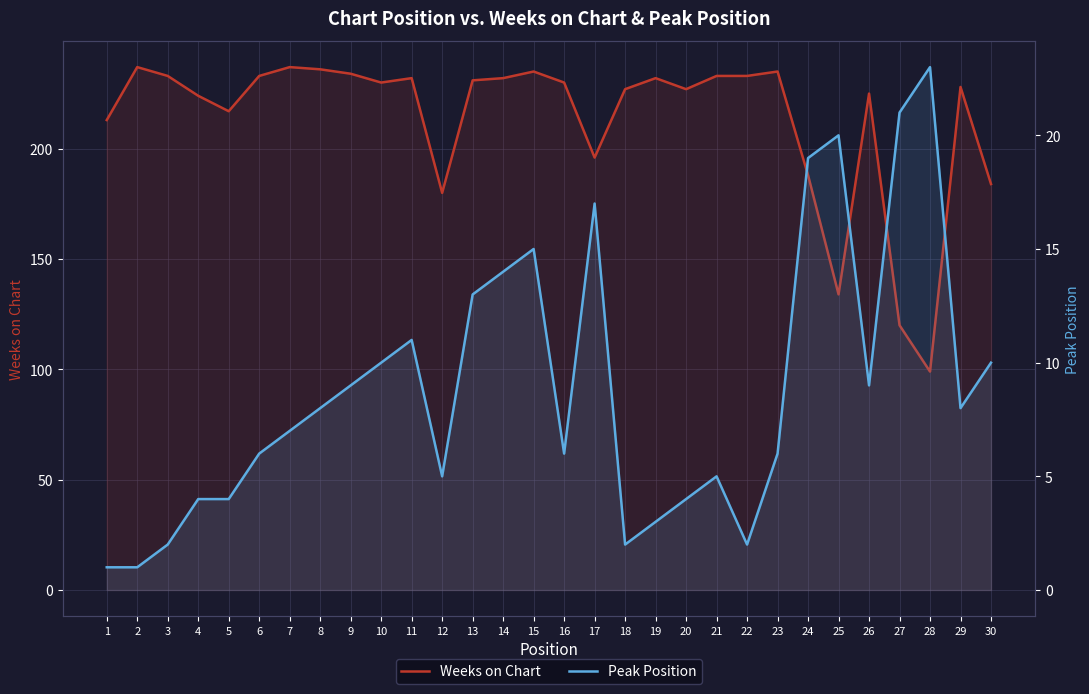

What is the maximum value shown in the chart?

237